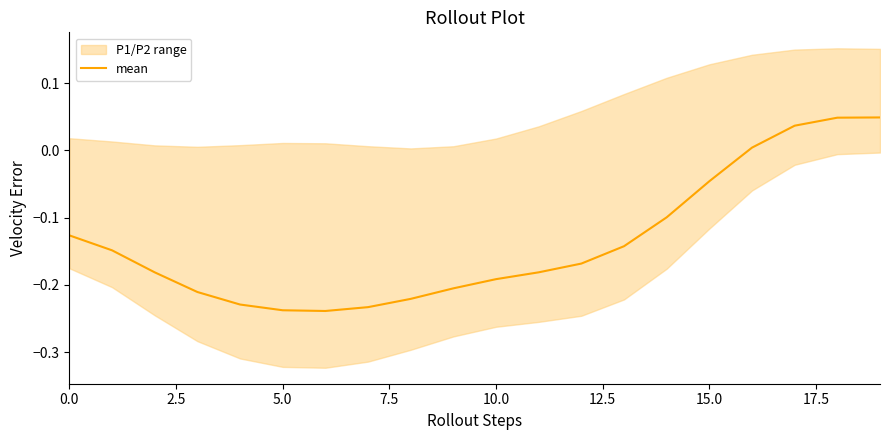

True or false: the data has more than 1 interior local peaks.

False